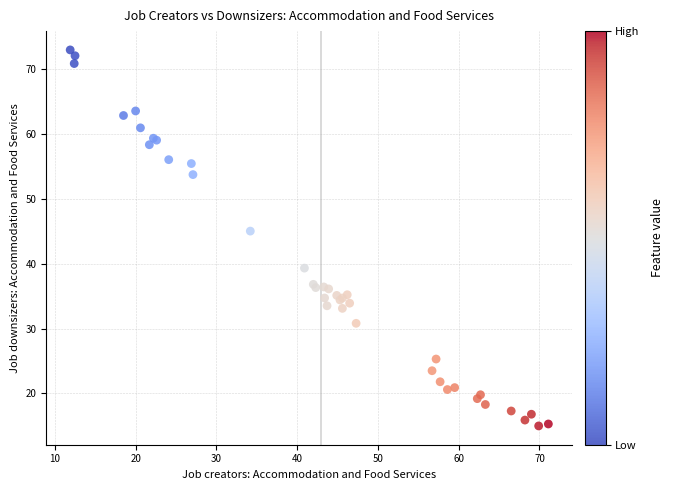

What Y value in the scatter plot is closest to 43?

45.0